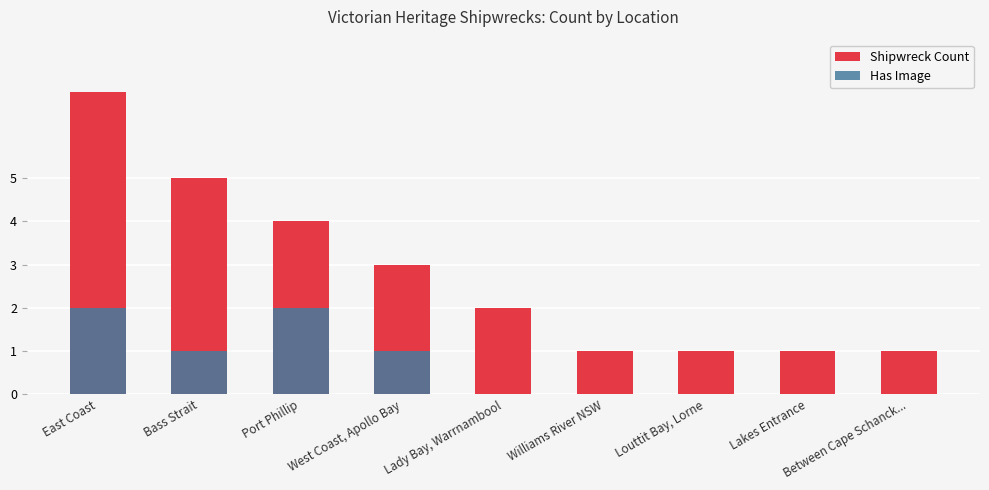

What is the approximate value of Shipwreck Count at Bass Strait?

5